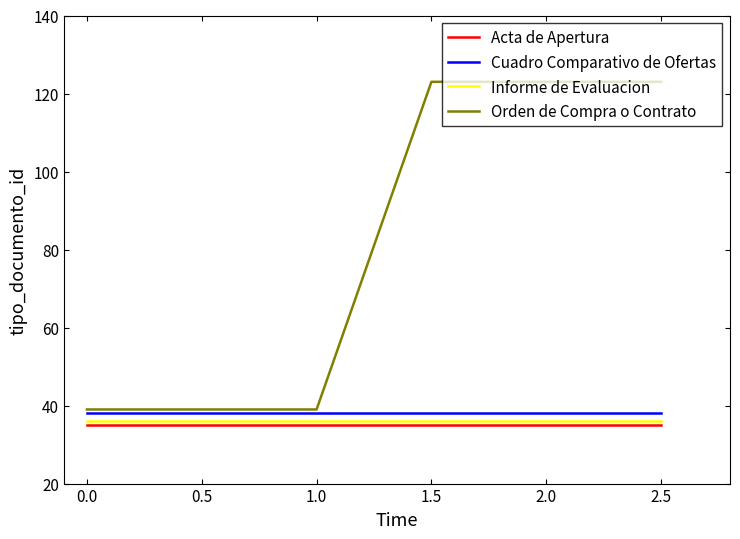

The value of Cuadro Comparativo de Ofertas at 0.0 is 38. True or false?

True